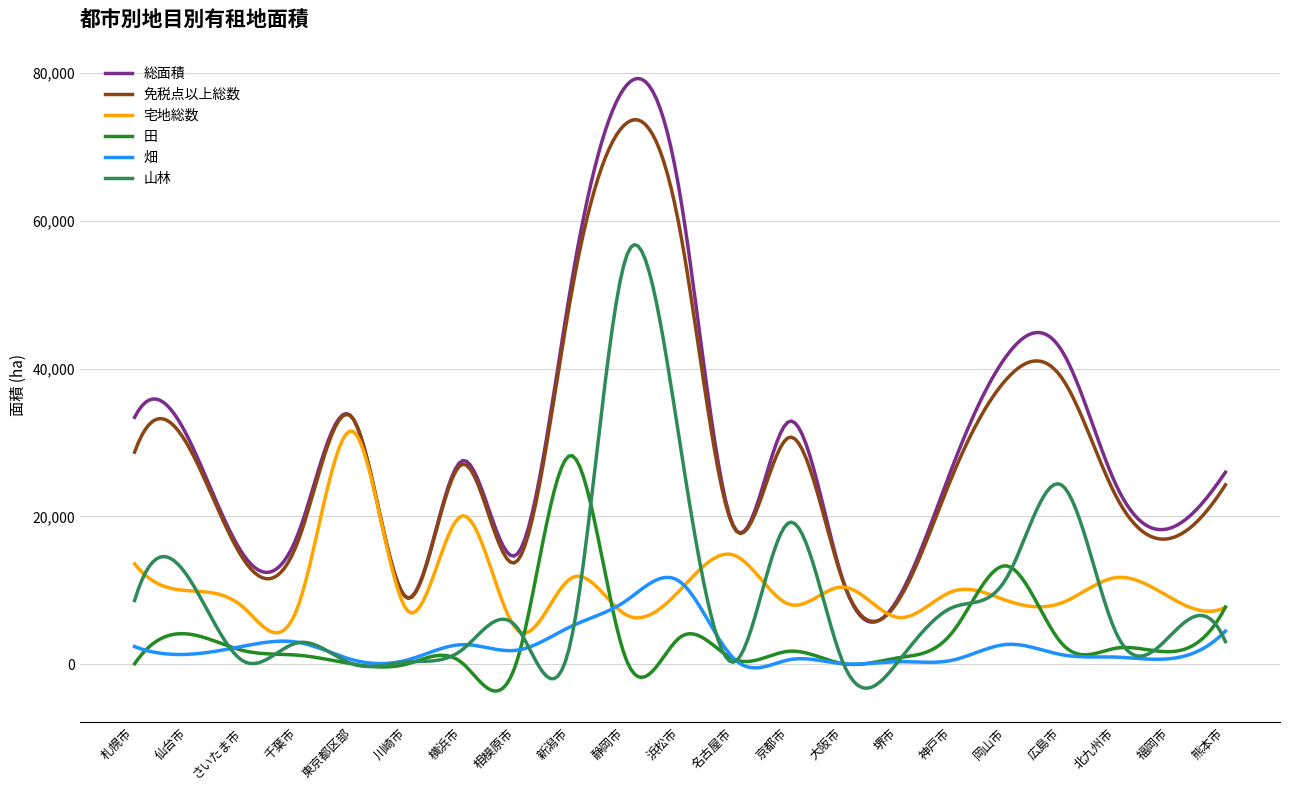

True or false: 田 and 免税点以上総数 intersect in this chart.

False